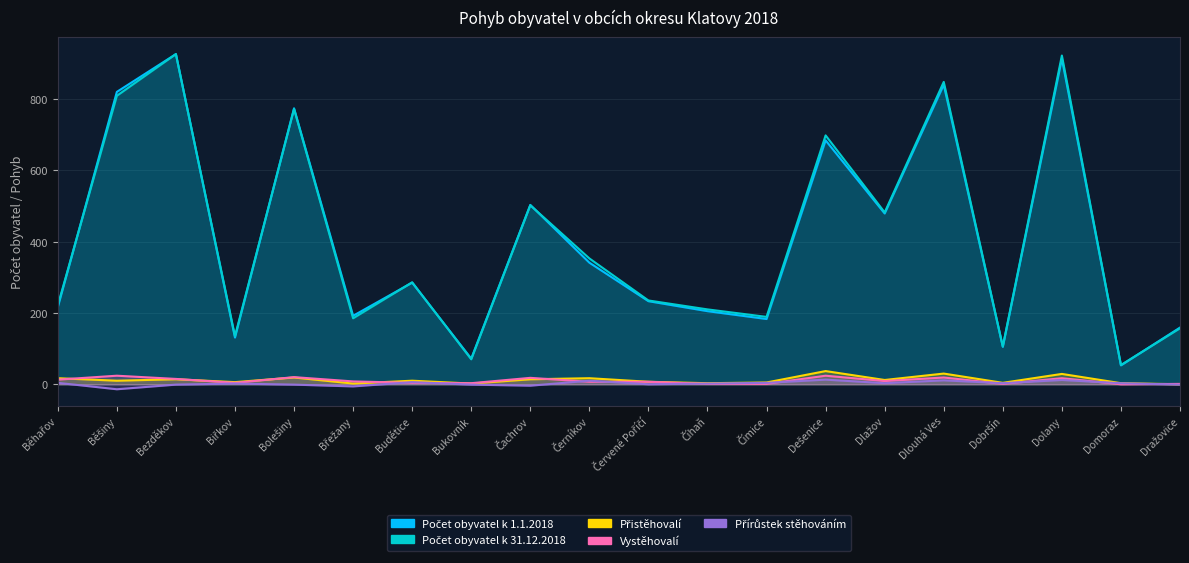

Between which two adjacent categories do Vystěhovalí and Přírůstek stěhováním first intersect?

Břežany and Budětice